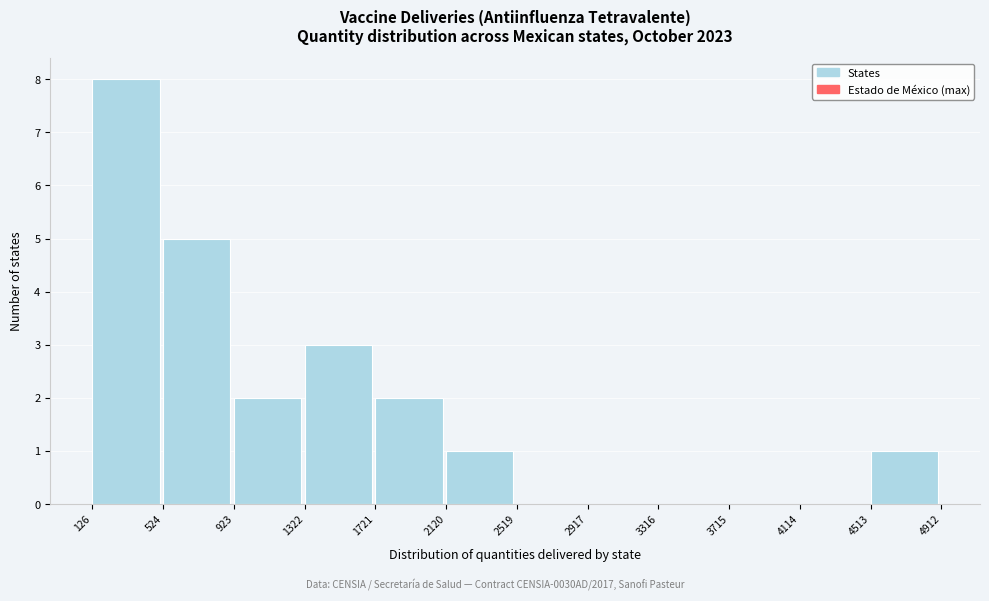

Which range on the x-axis has the tallest bar?

126 to 524